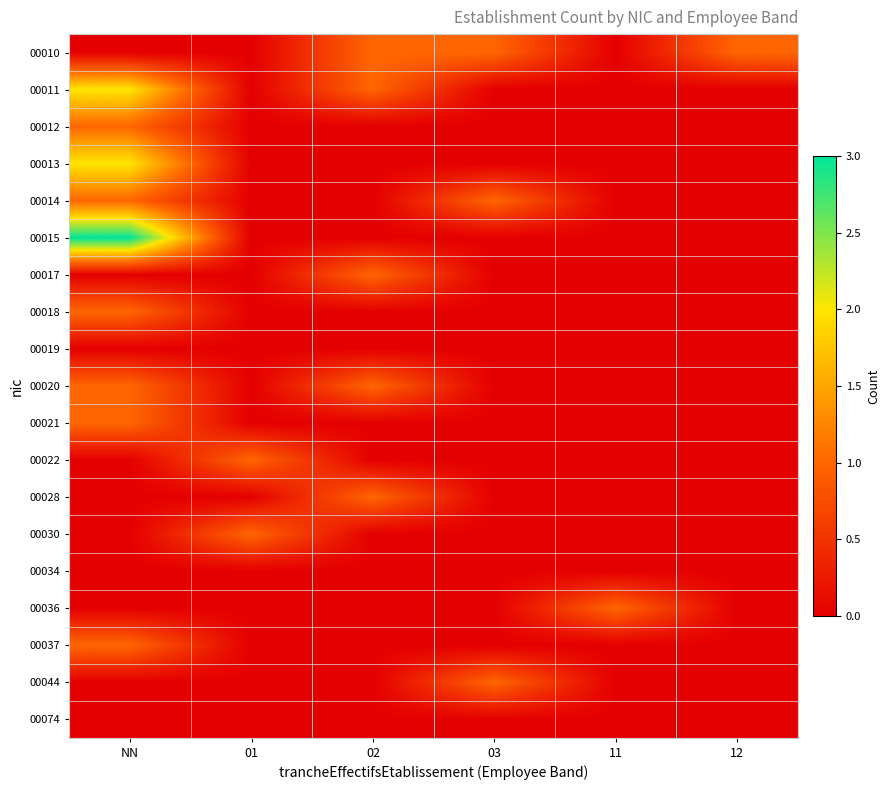

Reading left to right, list all the values displayed in this chart.

00010: NN=0	01=0	02=1	03=1	11=0	12=1
00011: NN=2	01=0	02=1	03=0	11=0	12=0
00012: NN=1	01=0	02=0	03=0	11=0	12=0
00013: NN=2	01=0	02=0	03=0	11=0	12=0
00014: NN=1	01=0	02=0	03=1	11=0	12=0
00015: NN=3	01=0	02=0	03=0	11=0	12=0
00017: NN=0	01=0	02=1	03=0	11=0	12=0
00018: NN=1	01=0	02=0	03=0	11=0	12=0
00019: NN=0	01=0	02=0	03=0	11=0	12=0
00020: NN=1	01=0	02=1	03=0	11=0	12=0
00021: NN=1	01=0	02=0	03=0	11=0	12=0
00022: NN=0	01=1	02=0	03=0	11=0	12=0
00028: NN=0	01=0	02=1	03=0	11=0	12=0
00030: NN=0	01=1	02=0	03=0	11=0	12=0
00034: NN=0	01=0	02=0	03=0	11=0	12=0
00036: NN=0	01=0	02=0	03=0	11=1	12=0
00037: NN=1	01=0	02=0	03=0	11=0	12=0
00044: NN=0	01=0	02=0	03=1	11=0	12=0
00074: NN=0	01=0	02=0	03=0	11=0	12=0